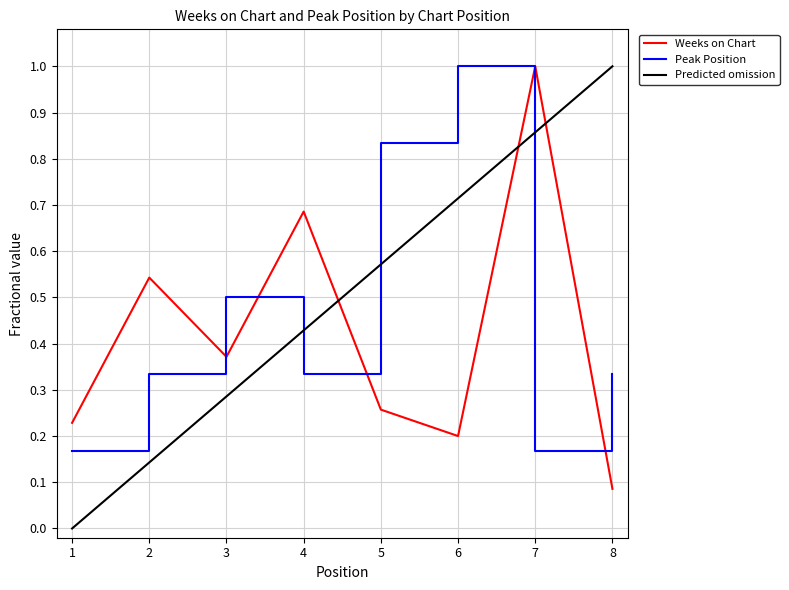

What is the value of the Weeks on Chart point at the 5th from the left?

0.3